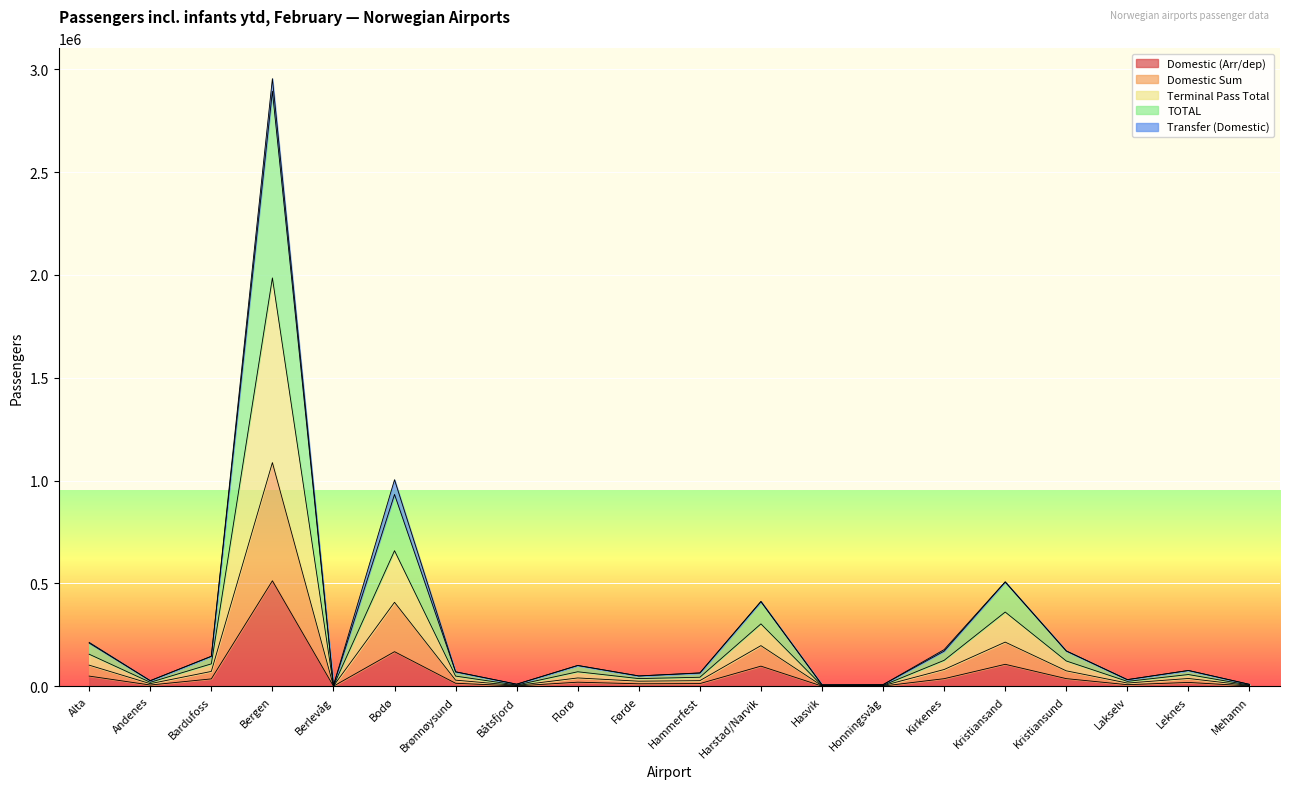

What are all the series names shown in the legend?

Domestic (Arr/dep), Domestic Sum, Terminal Pass Total, TOTAL, Transfer (Domestic)